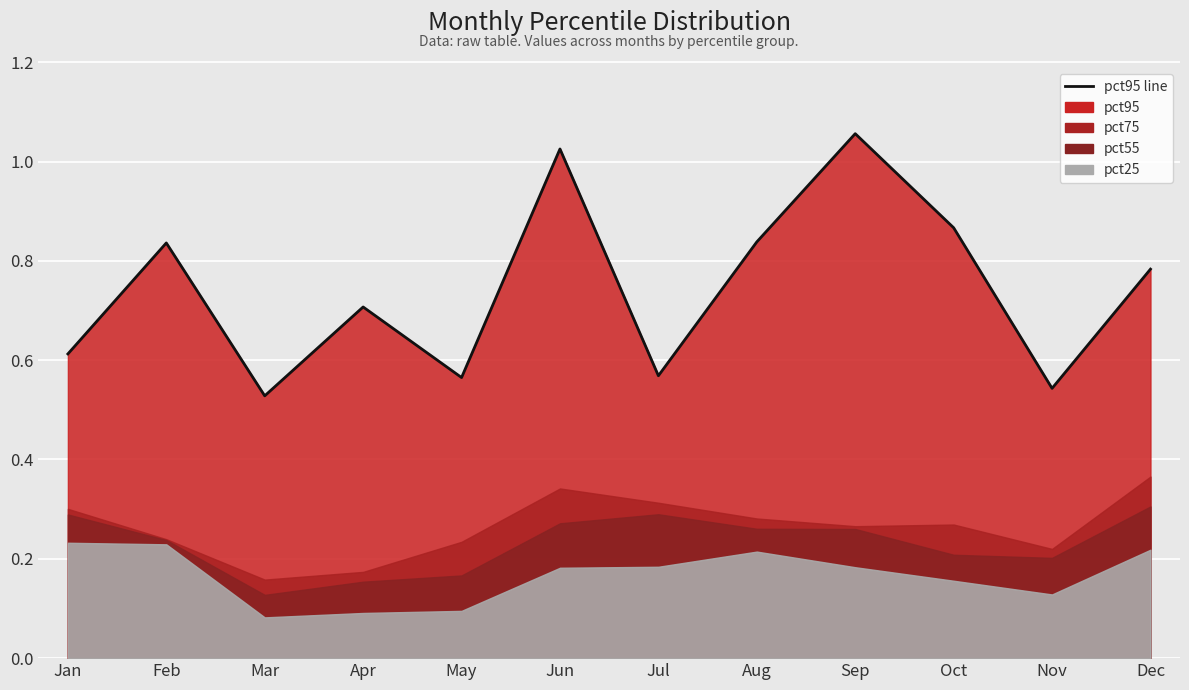

Which category has the lowest value across all series?

Mar